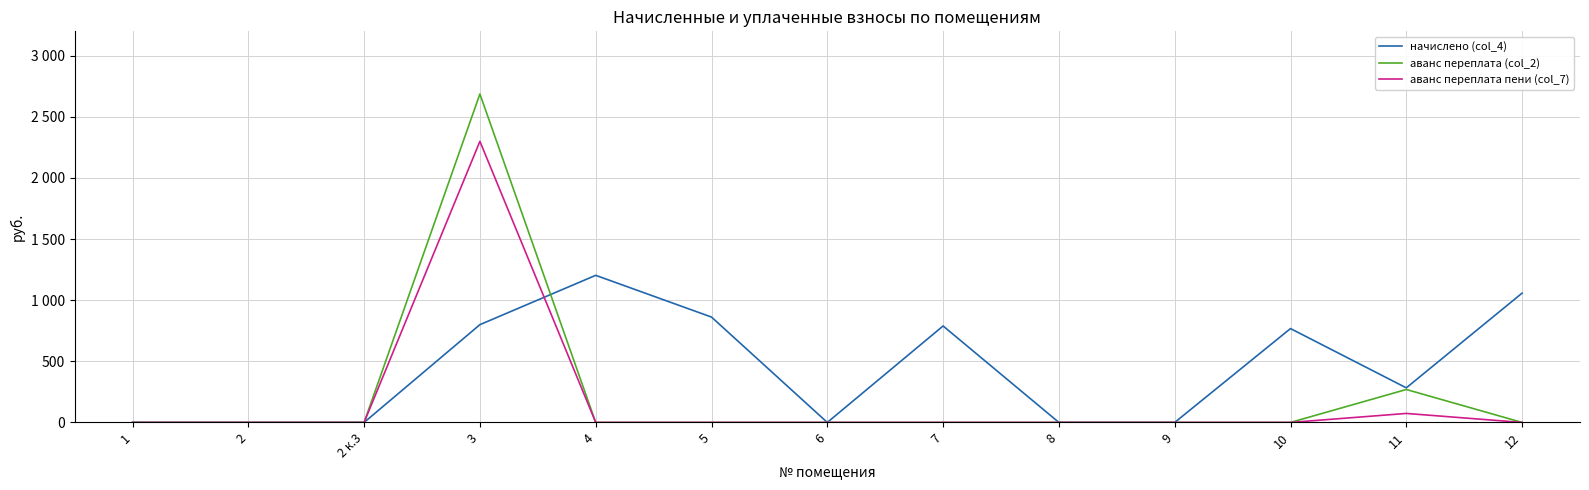

What are all the series names shown in the legend?

начислено (col_4), аванс переплата (col_2), аванс переплата пени (col_7)